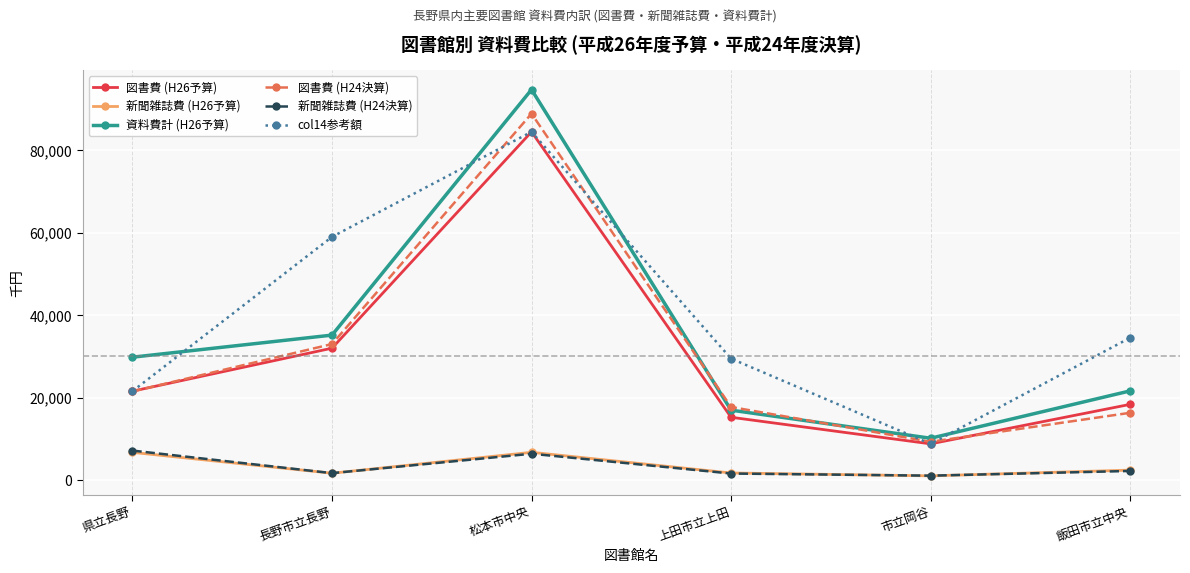

What is the label of the 3rd point from the left?

松本市中央